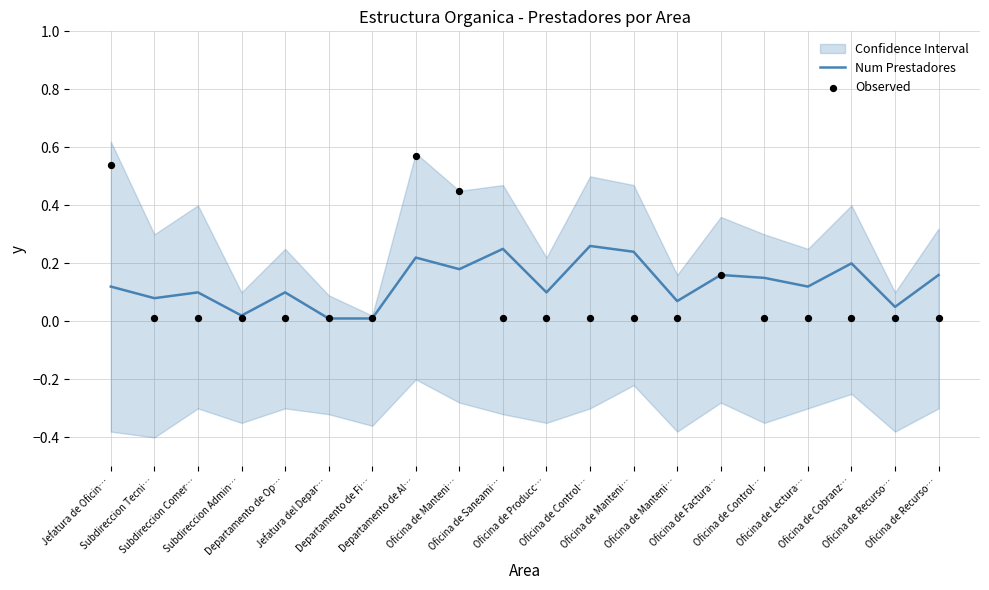

Which series has the largest Y range (max minus min)?

Observed